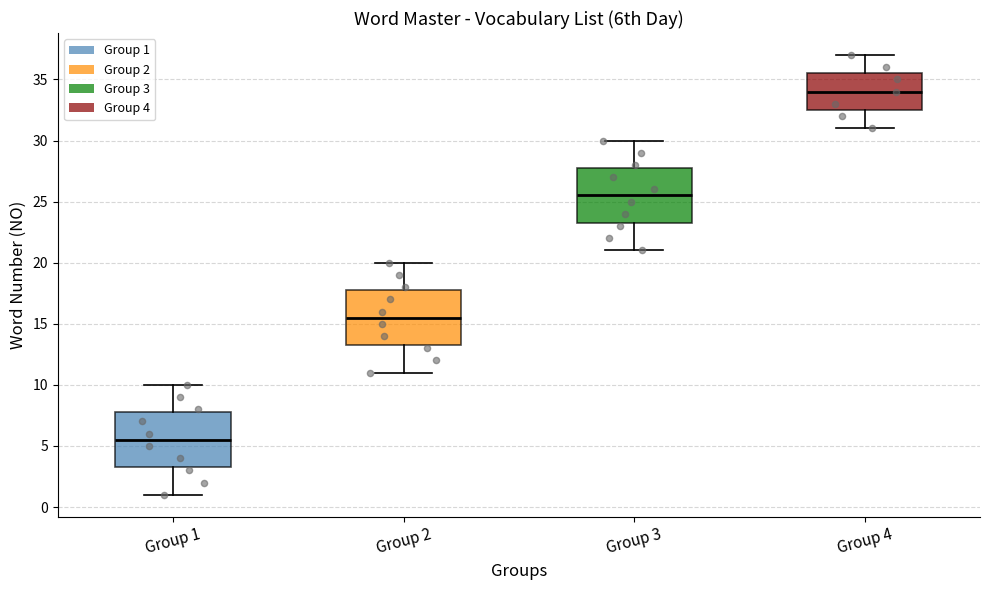

Which box's median line is the highest?

Group 4